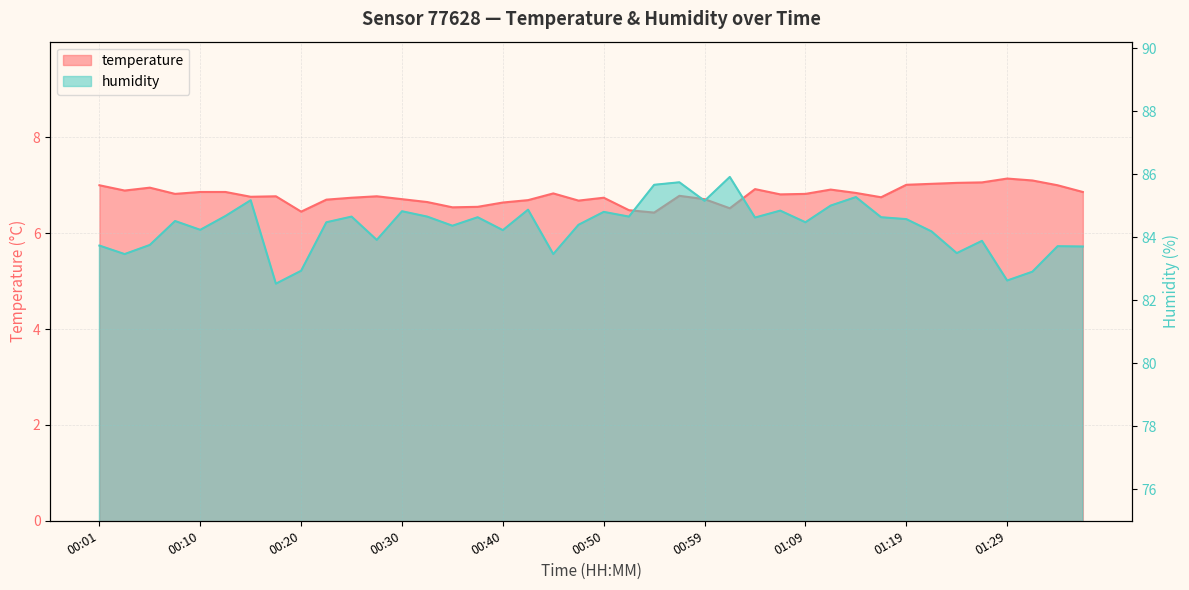

How many data points does each series have?

40